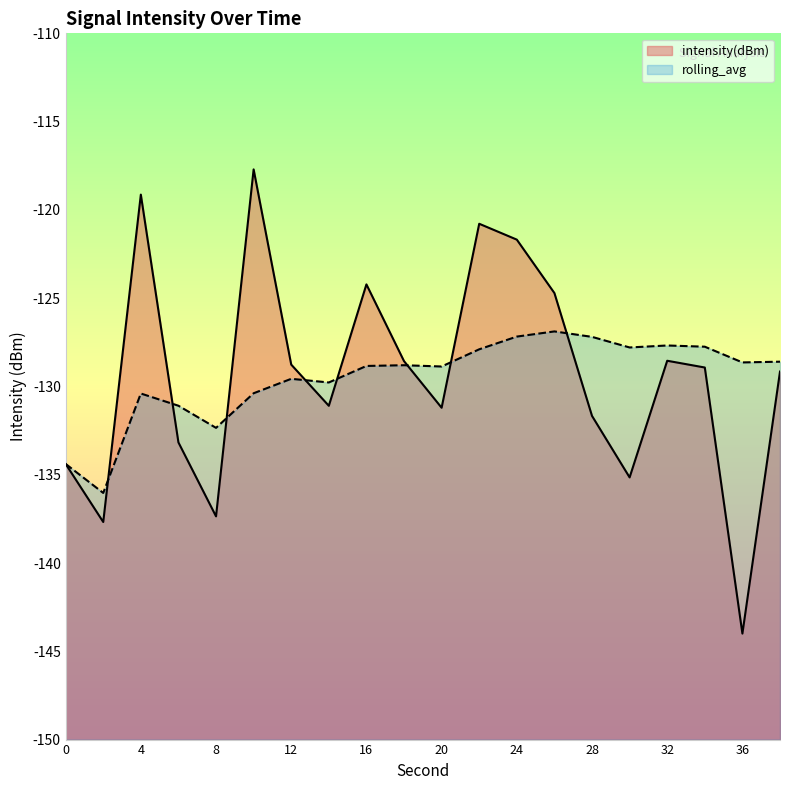

How many data points does each series have?

20